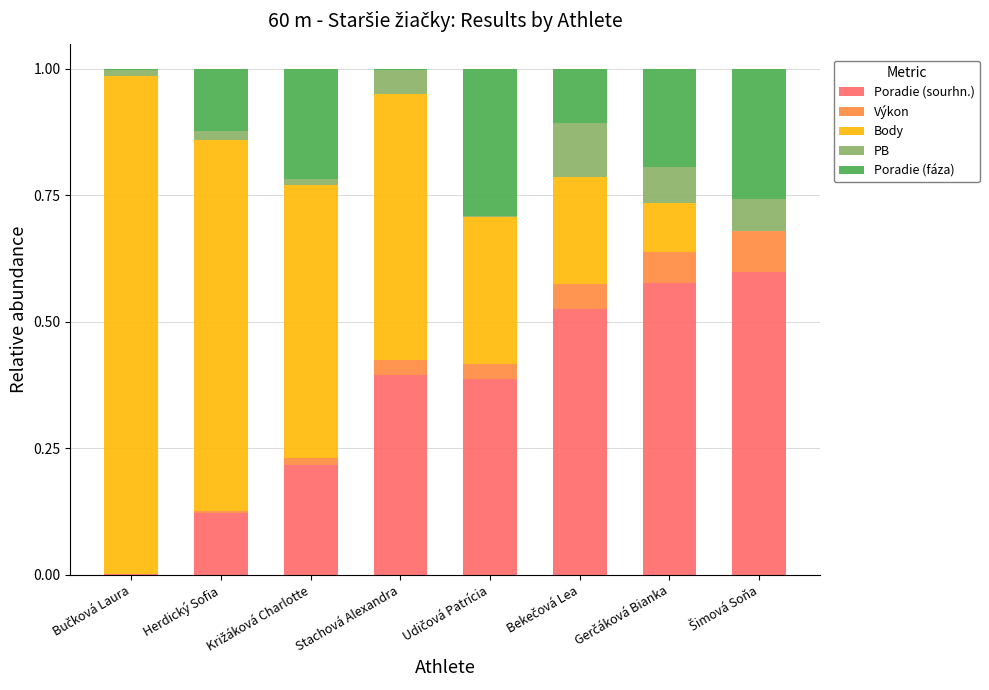

Count the number of categories in the chart.

8